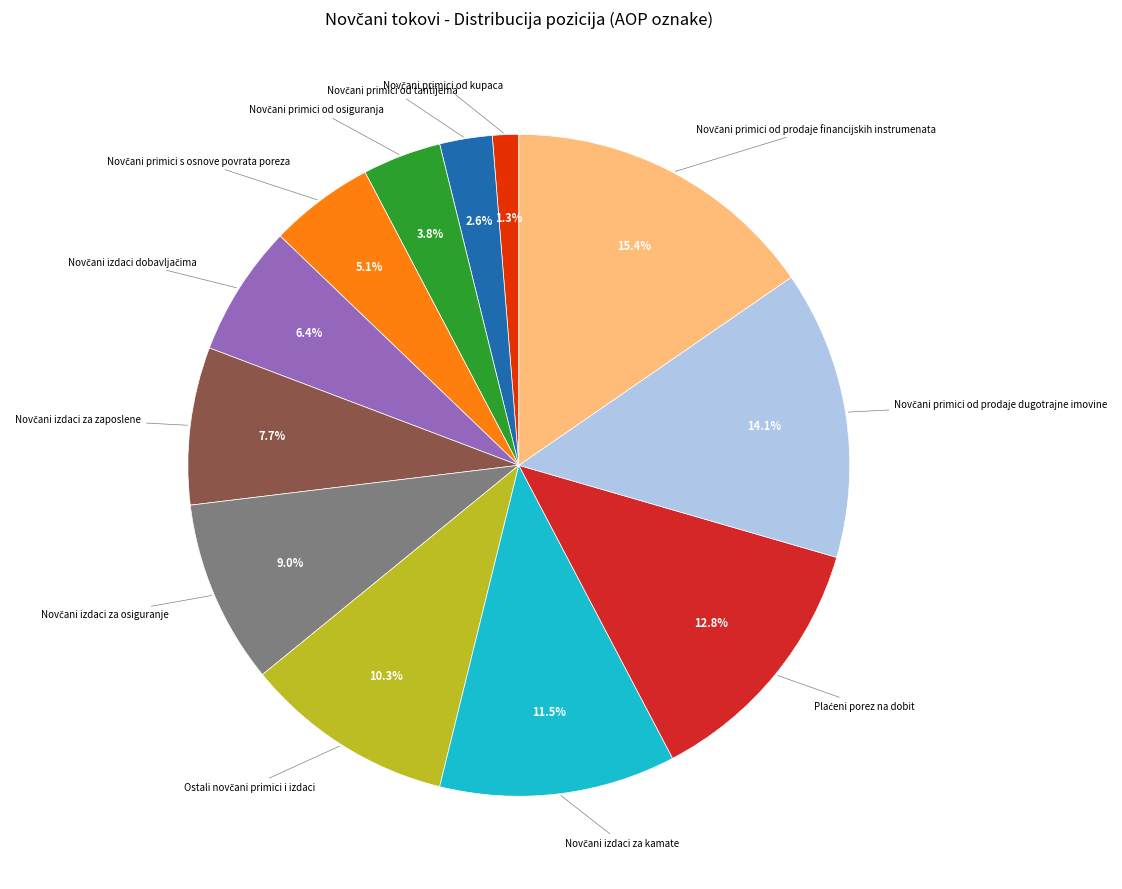

Is there a majority slice in this chart?

No